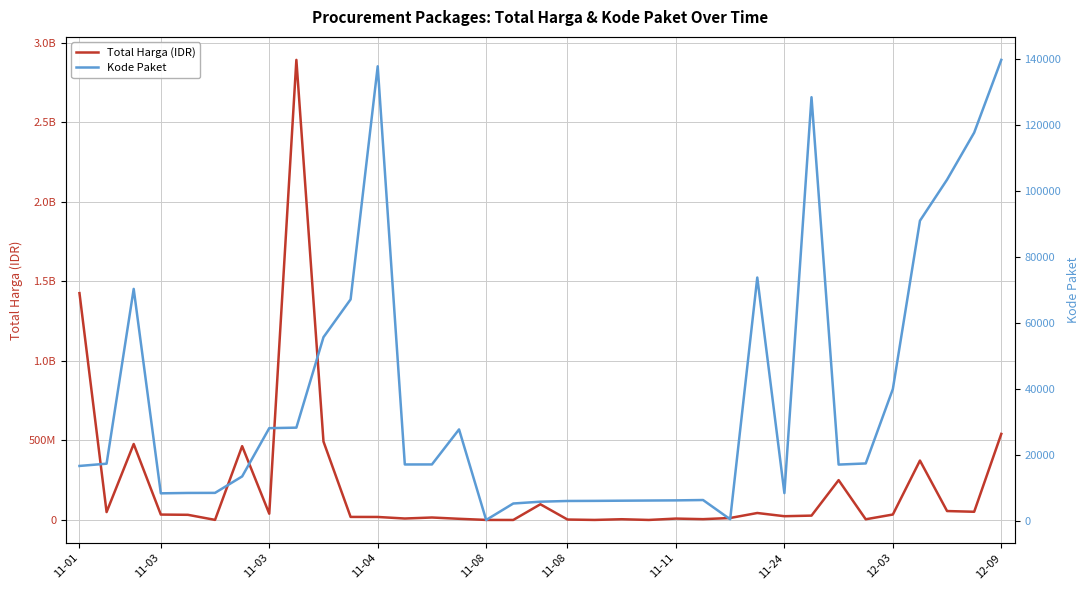

Which series has the largest range (max minus min)?

Total Harga (IDR)